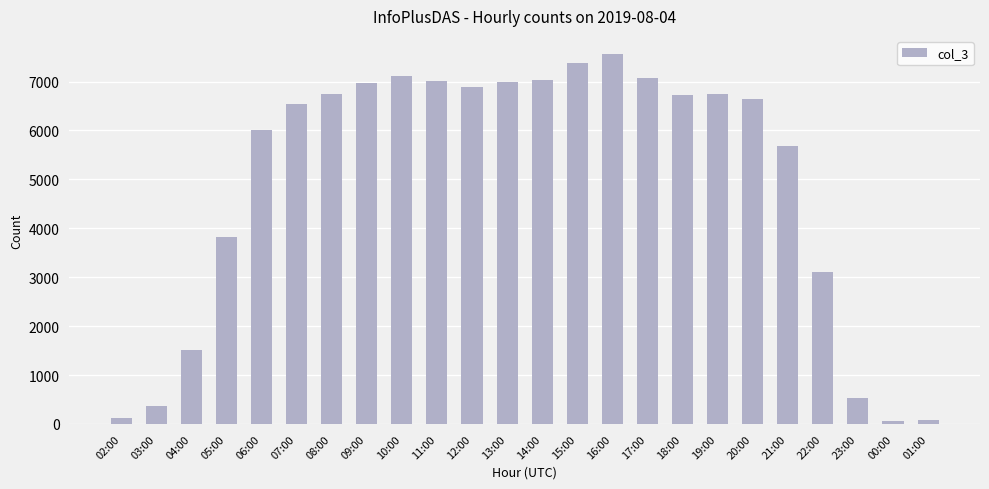

What is the average value?

4945